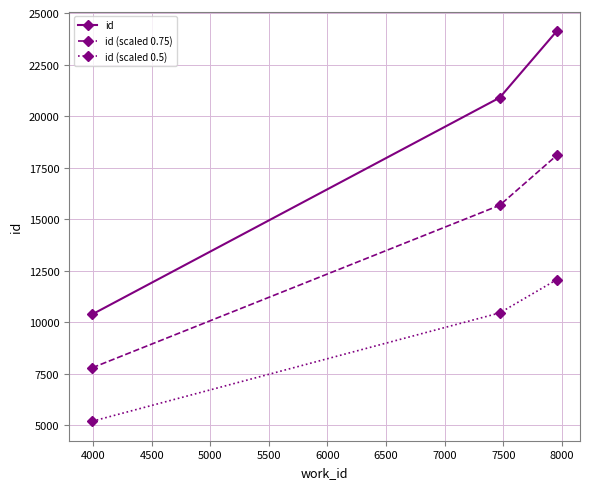

At how many categories does at least one series exceed 8382?

3